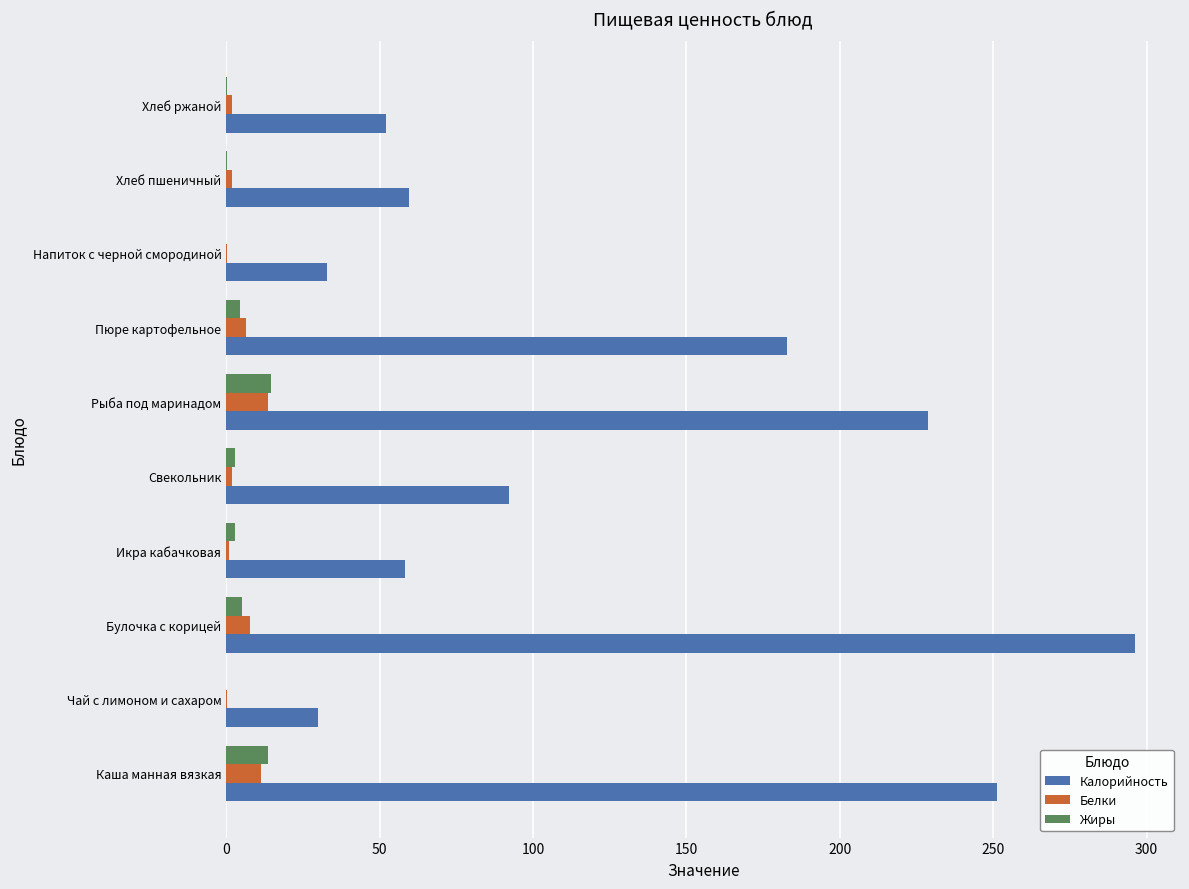

True or false: Калорийность has a value of 147.1 at Свекольник.

False